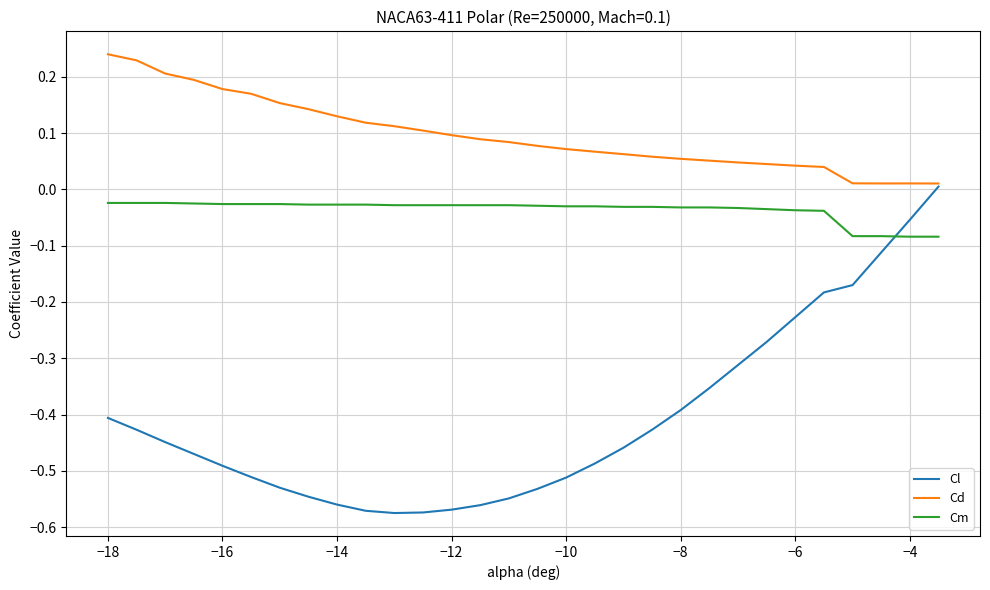

True or false: Cm and Cl intersect in this chart.

True